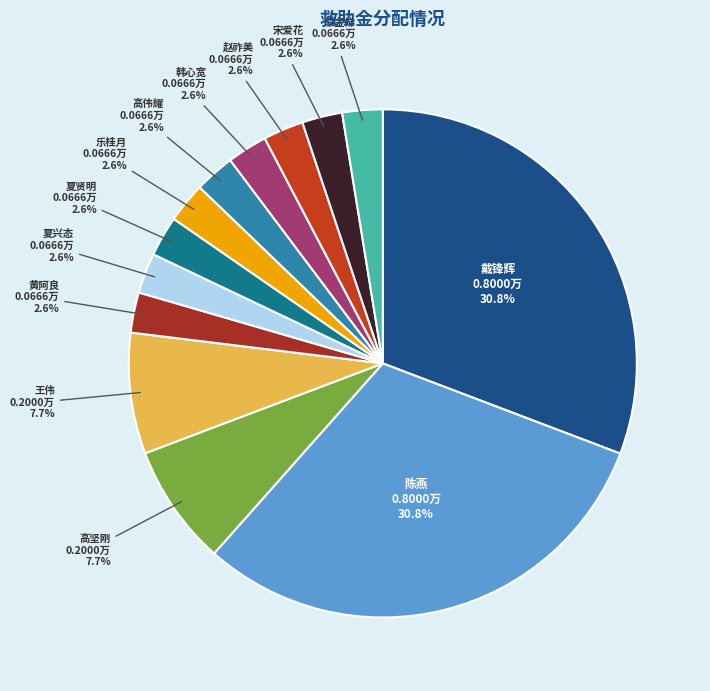

Which slice is the largest?

戴锋辉